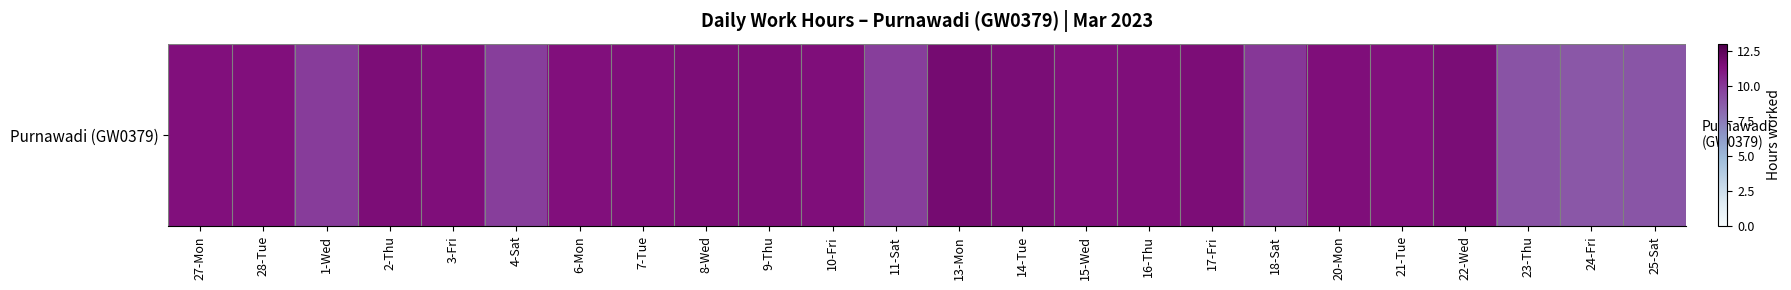

True or false: the data shows 20.3 at 3-Fri.

False